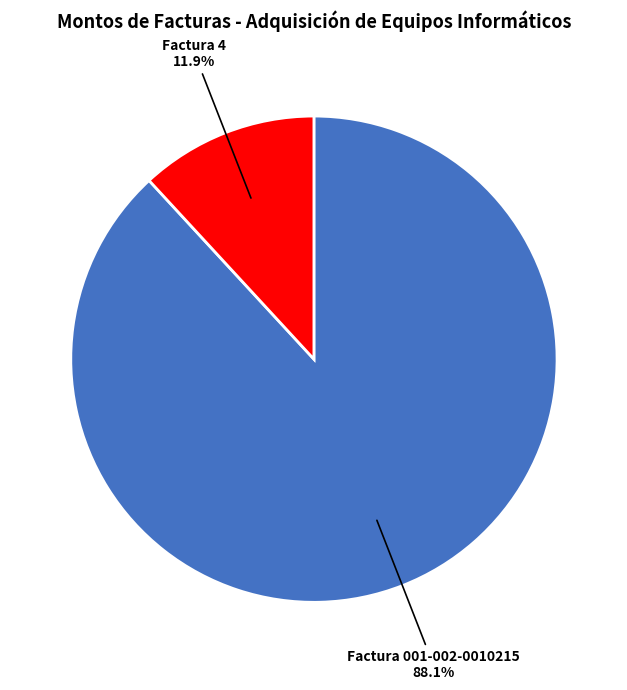

Count the number of slices in the pie.

2